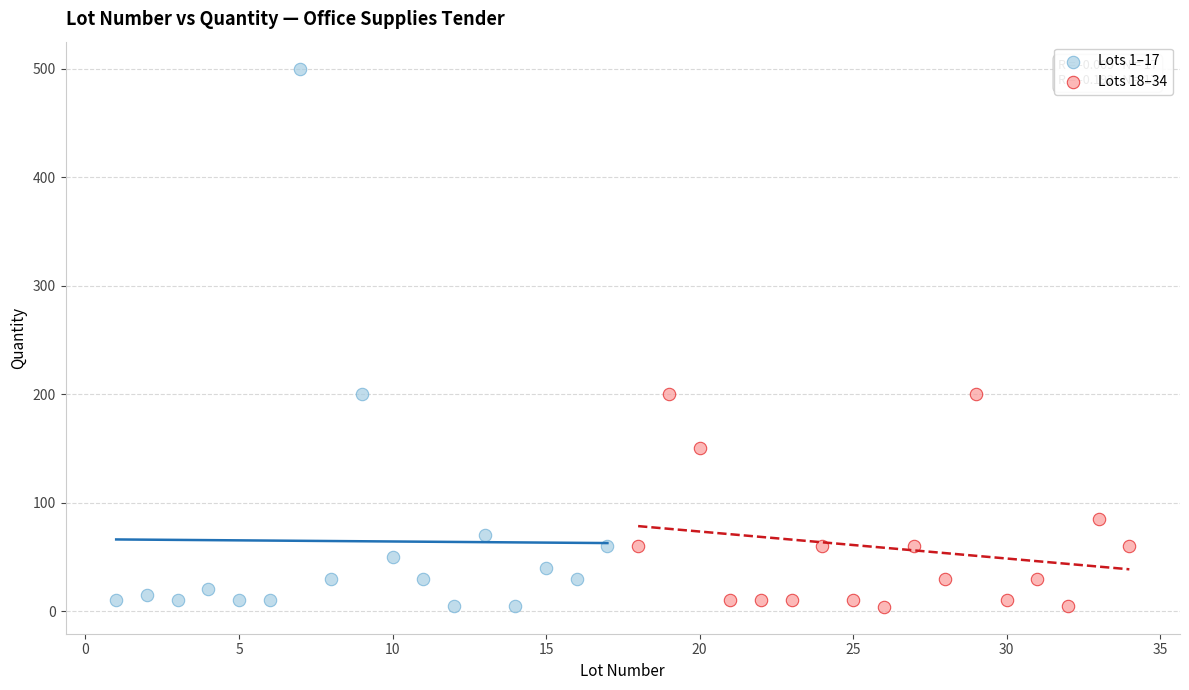

Which series has the widest spread of Y values?

Lots 1–17